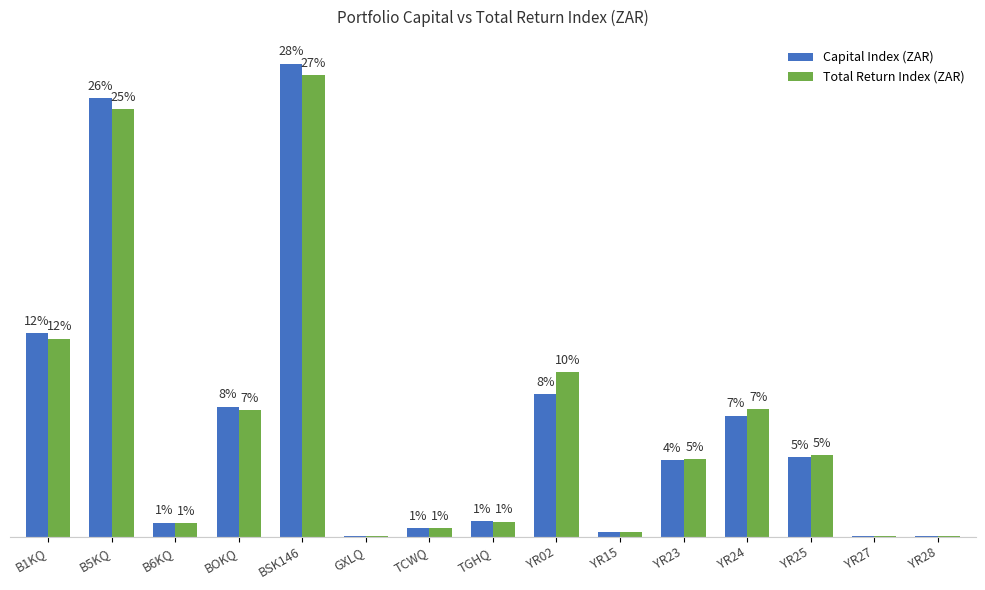

What are all the series names shown in the legend?

Capital Index (ZAR), Total Return Index (ZAR)